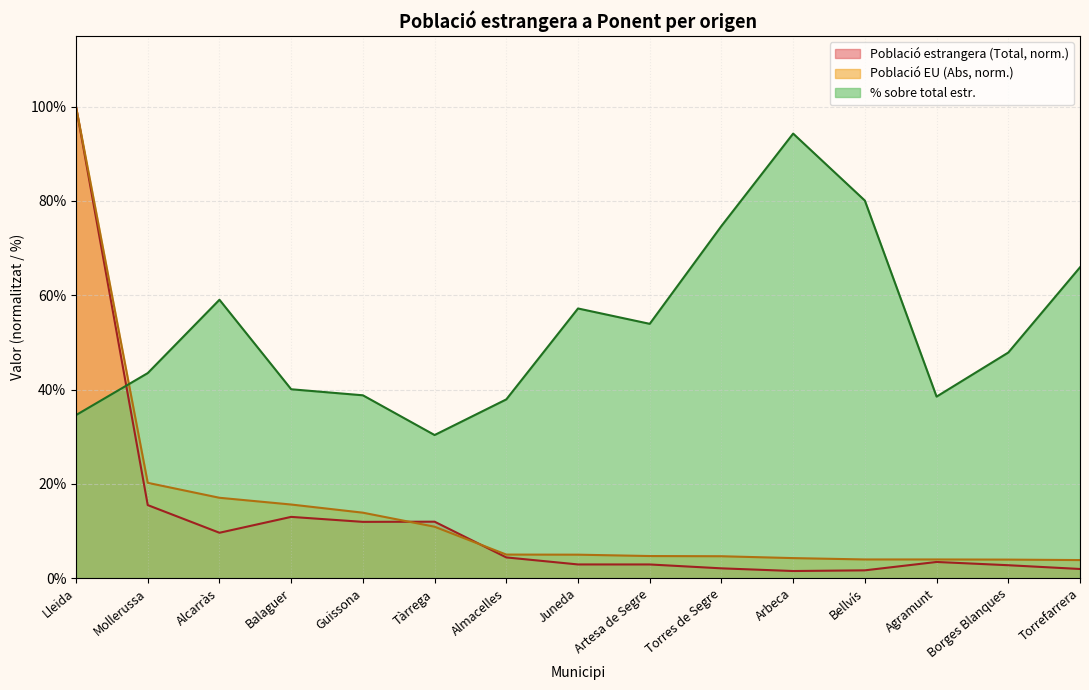

The value of % sobre total estr. at Alcarràs is 29.0. True or false?

False